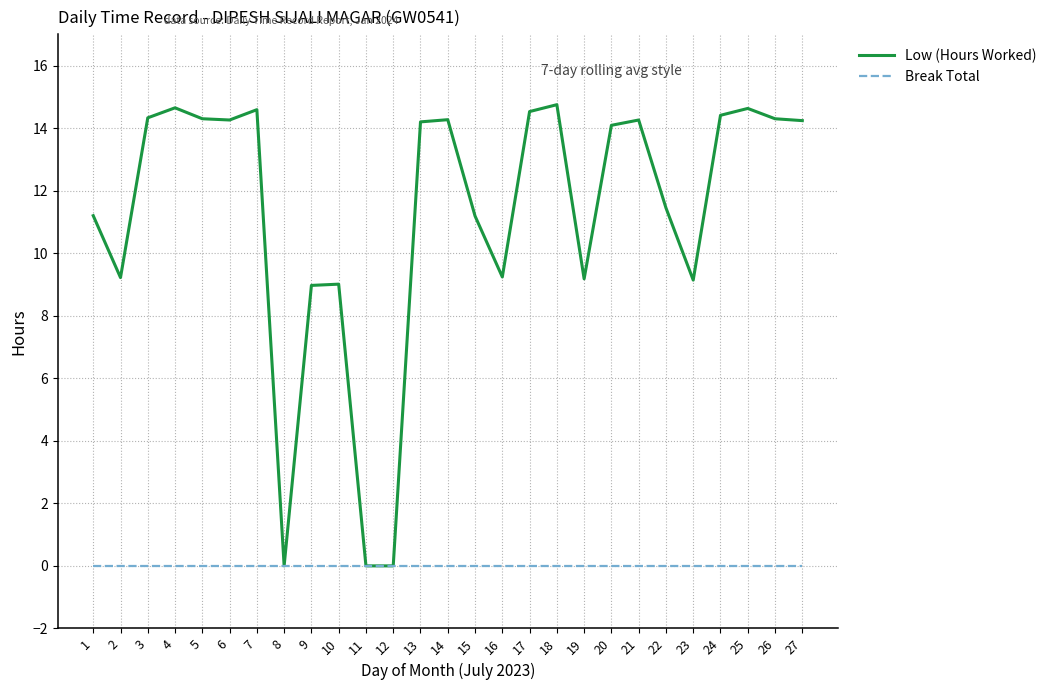

Is the value of Break Total at 3 greater than the value of Low (Hours Worked) at 26?

No